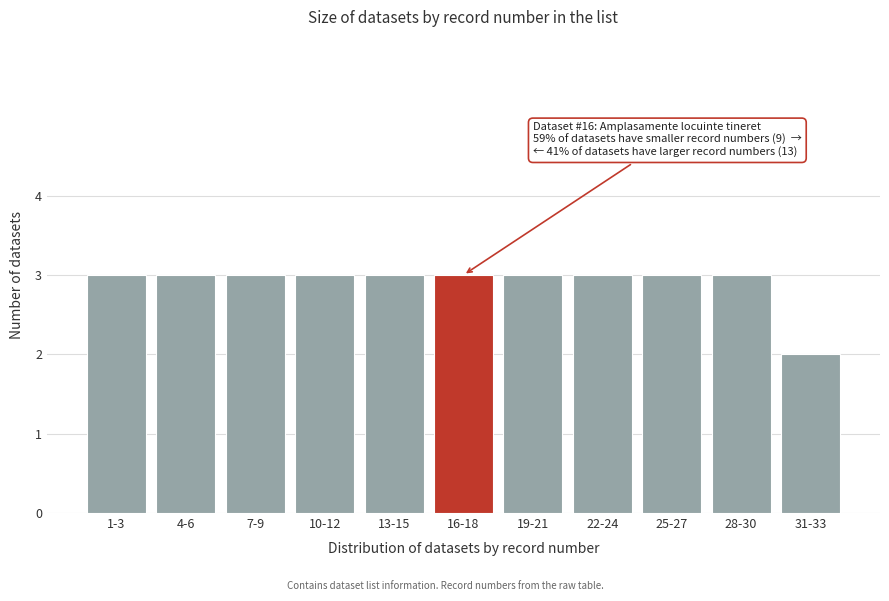

Reading left to right, extract all data points from this chart.

1-3=3	4-6=3	7-9=3	10-12=3	13-15=3	16-18=3	19-21=3	22-24=3	25-27=3	28-30=3	31-33=2